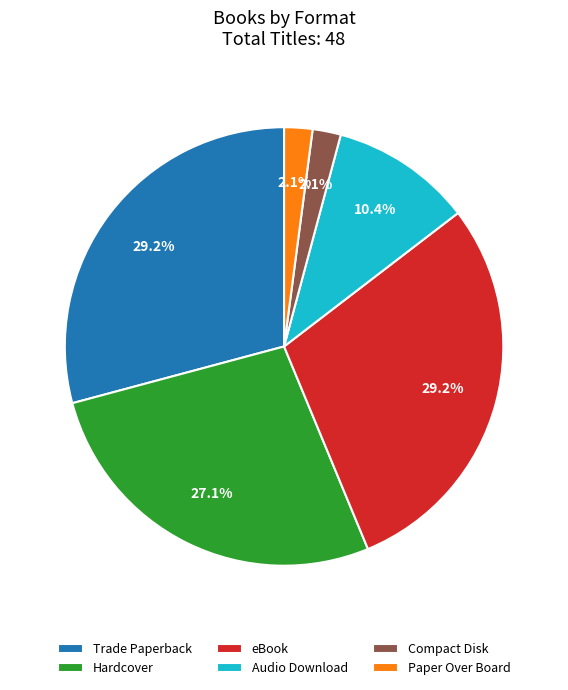

To the nearest percent, what percentage of the pie is Audio Download?

10%